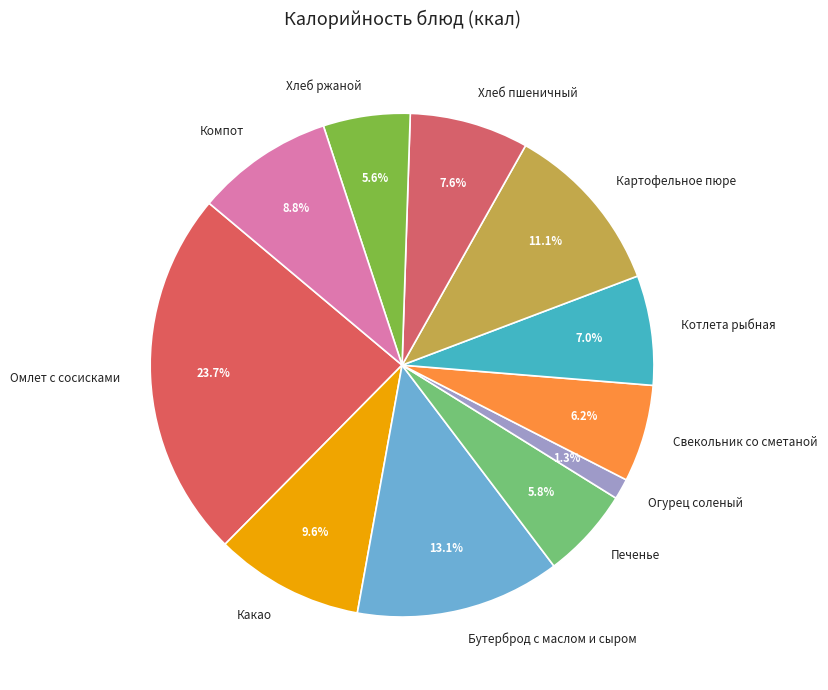

How many slices are in this pie chart?

11